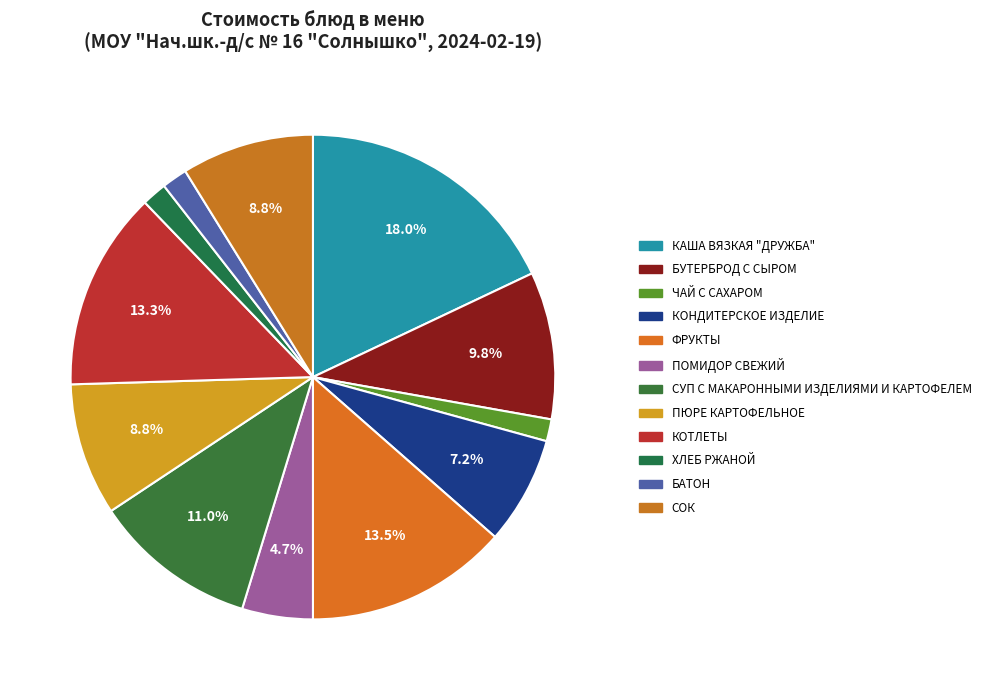

What percentage is the СОК slice, to the nearest percent?

9%